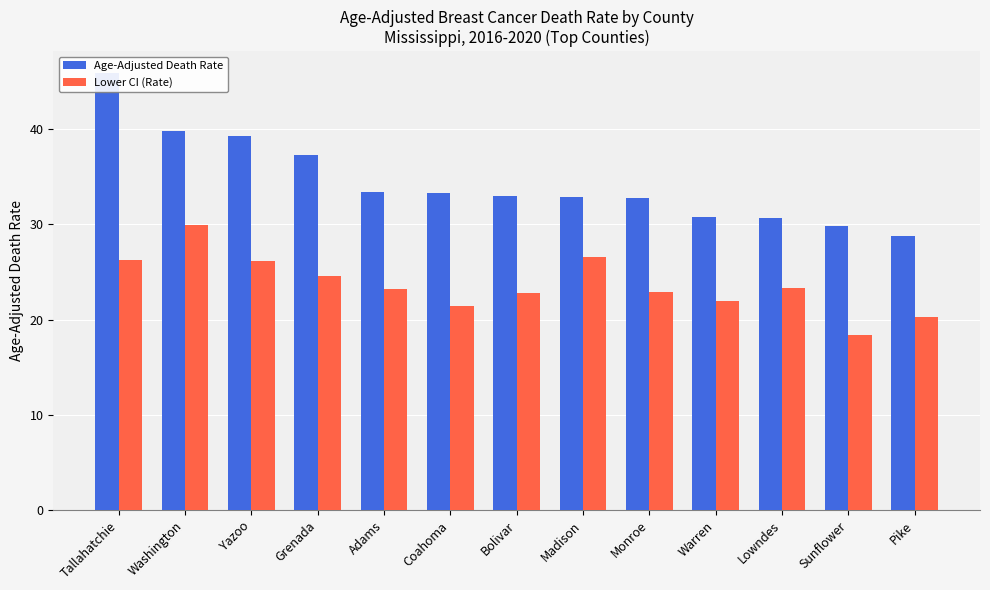

Which series has the widest spread of values?

Age-Adjusted Death Rate